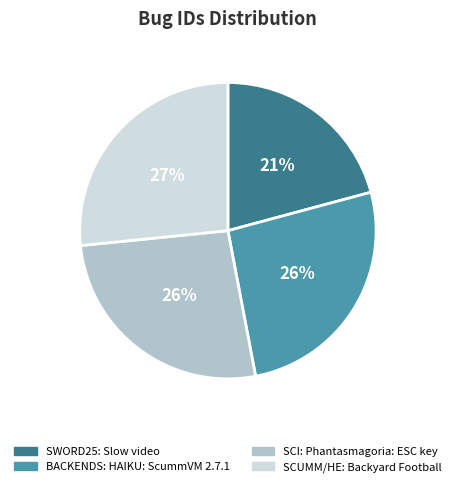

To the nearest percent, what is the combined percentage of SCUMM/HE: Backyard Football and SCI: Phantasmagoria: ESC key?

53%